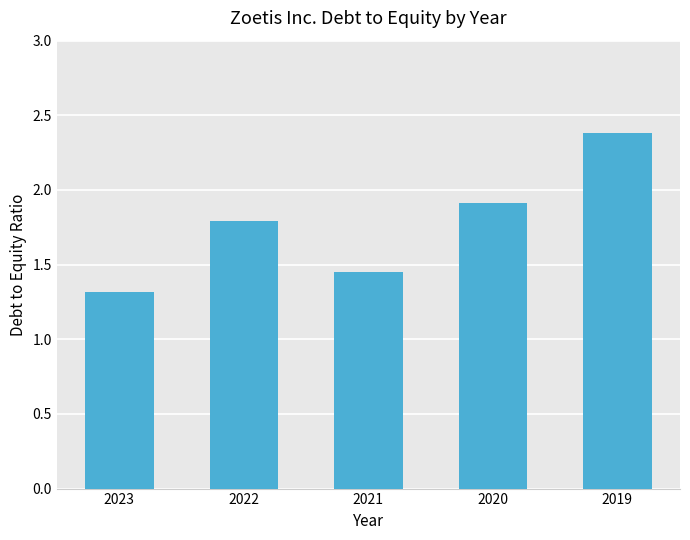

What is the difference between the maximum and minimum values?

1.1